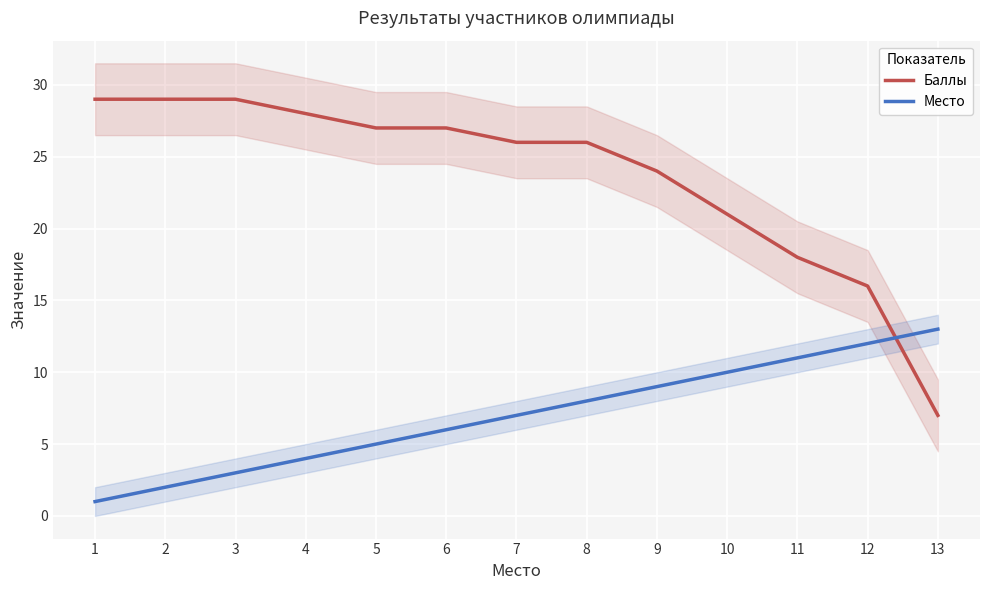

At 9, list the series in order from smallest to largest.

Место, Баллы